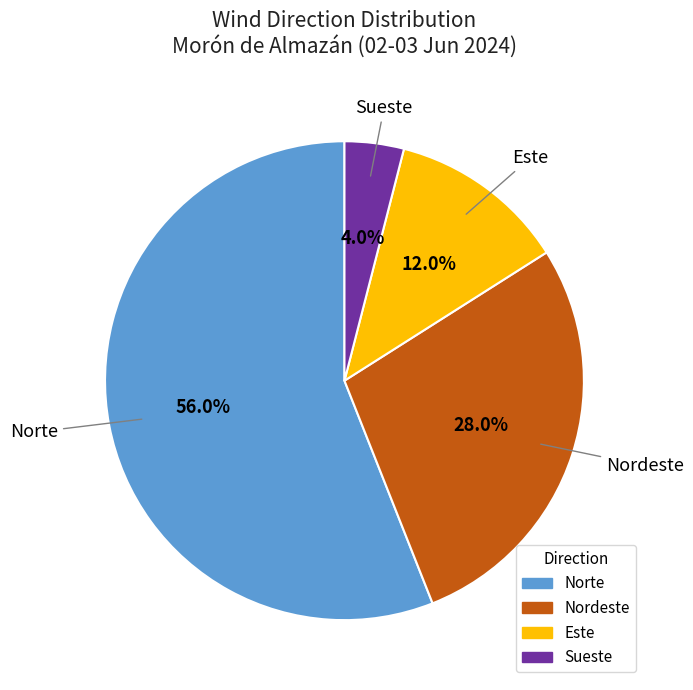

To the nearest percent, what is the average slice percentage?

25%